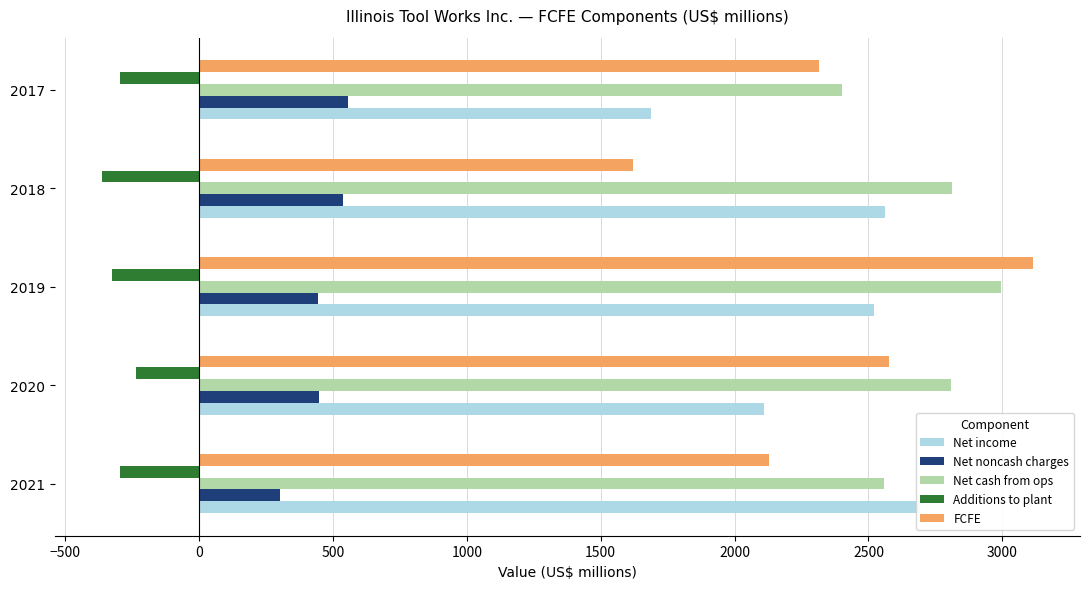

Which series has the largest total across all categories?

Net cash from ops